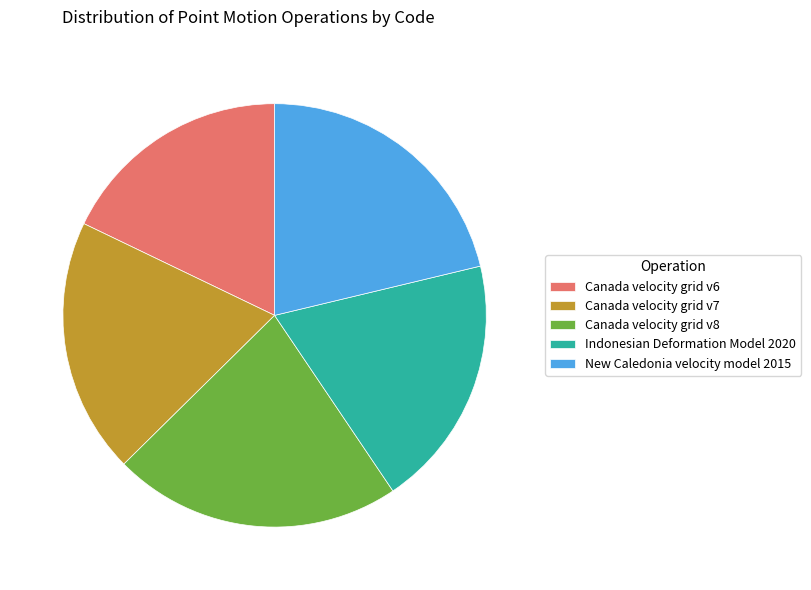

Count the number of slices in the pie.

5